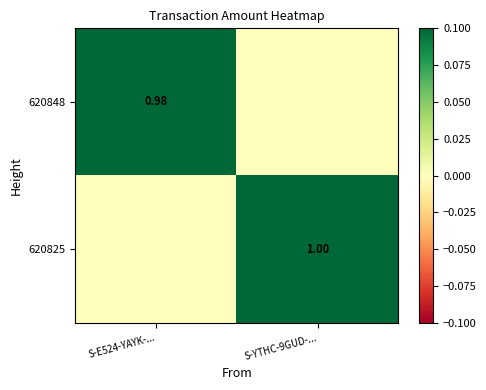

How many series are shown in this chart?

2